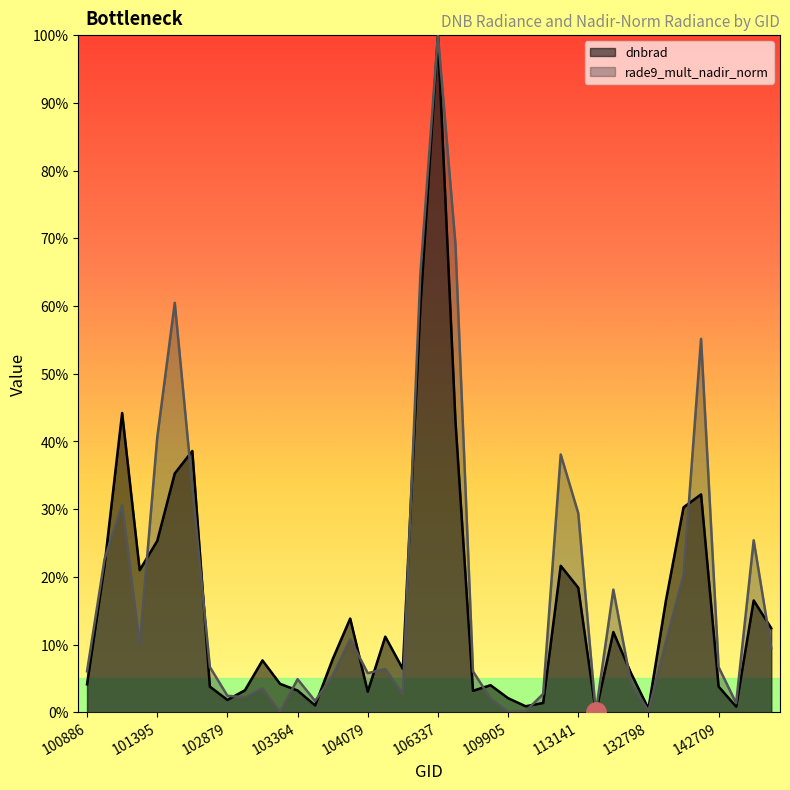

At which label does dnbrad reach its peak?

106337